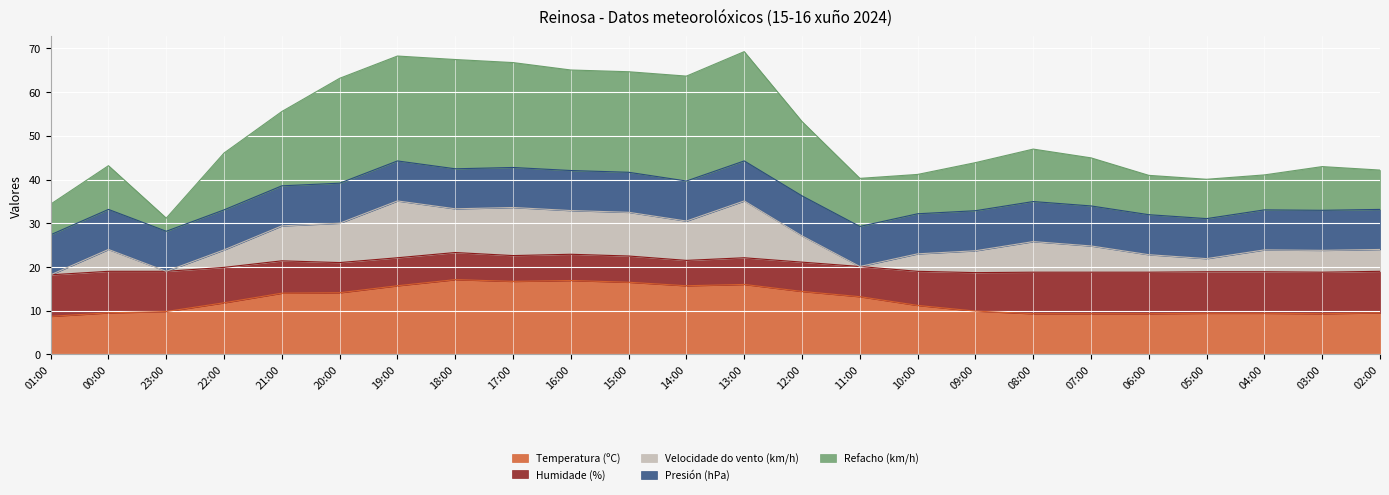

How many categories are shown in the chart?

24